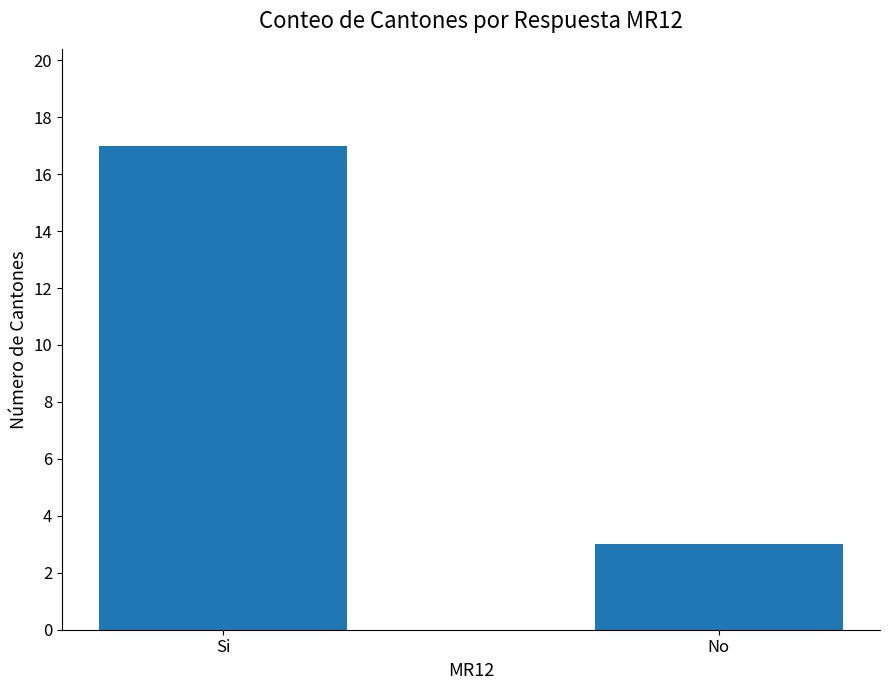

The chart shows a value of 1 at No. True or false?

False